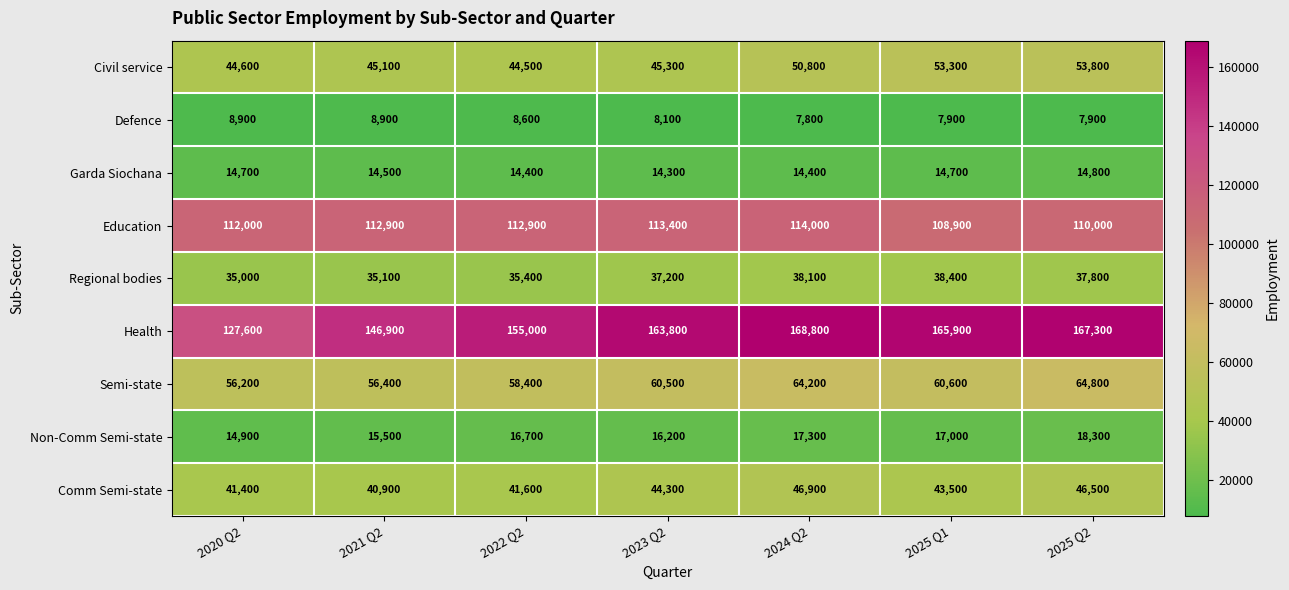

How many series are shown in this chart?

9